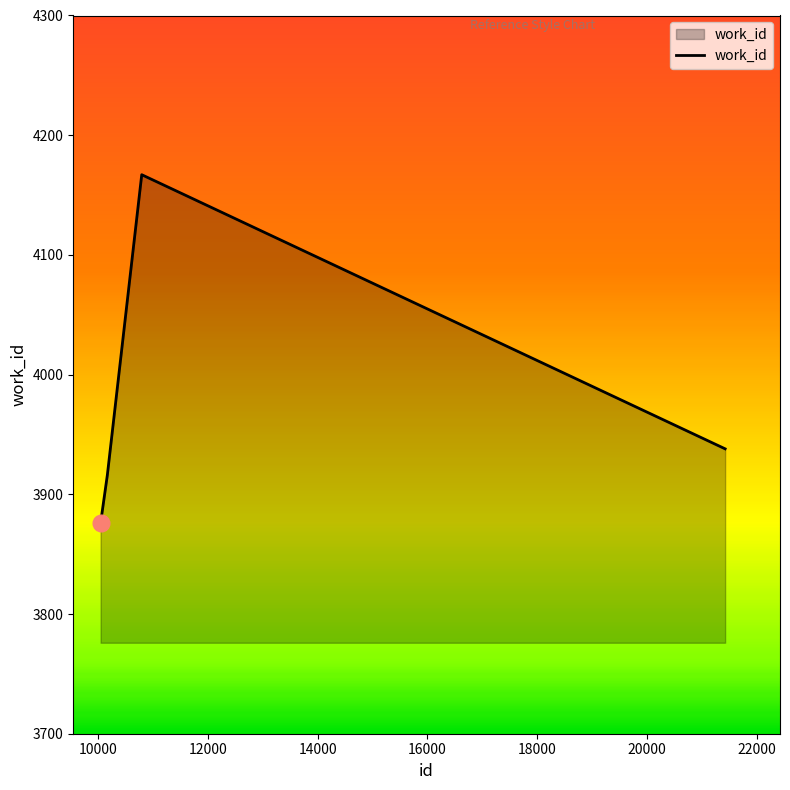

True or false: the data has more than 2 interior local peaks.

False